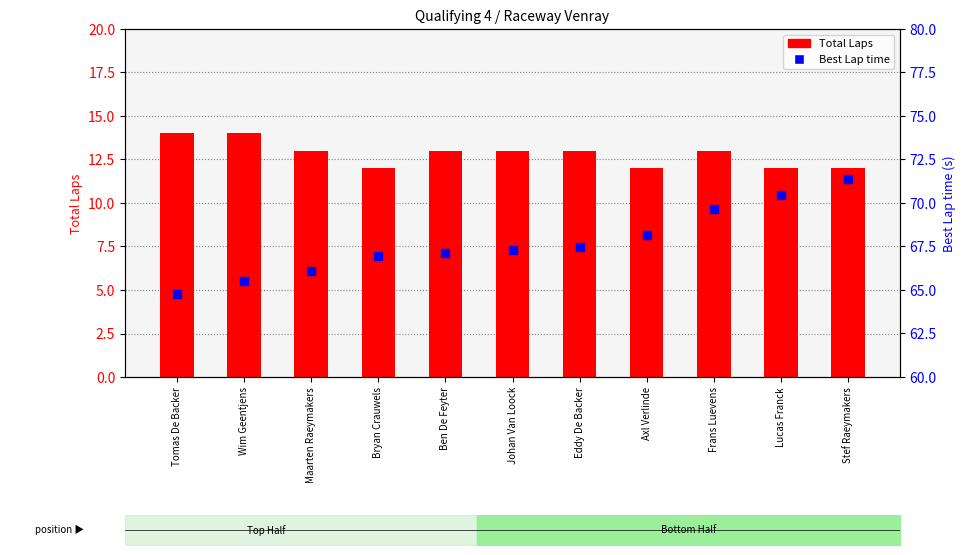

Which series contains the lowest Y value?

Total Laps